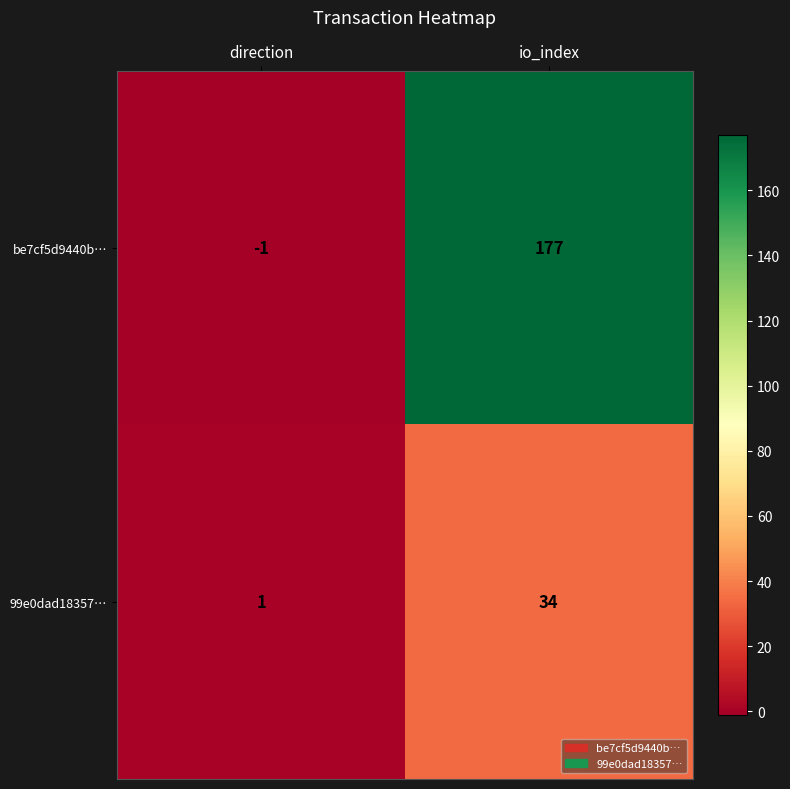

Rank the categories by 99e0dad18357… value from highest to lowest.

io_index, direction